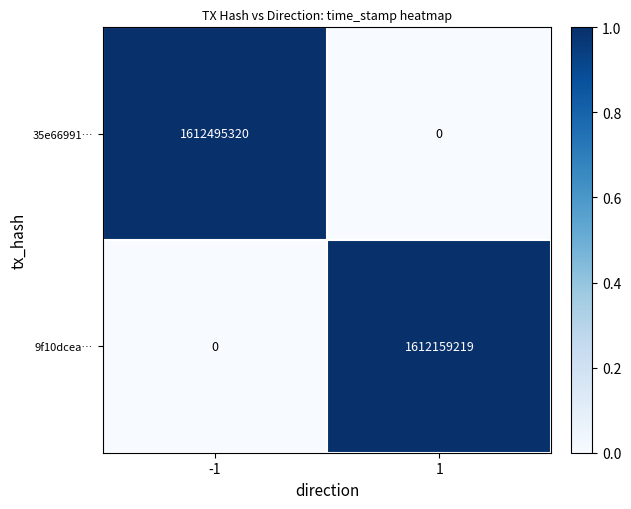

What is the sum of the 35e66991… values at -1 and 1?

1612495320